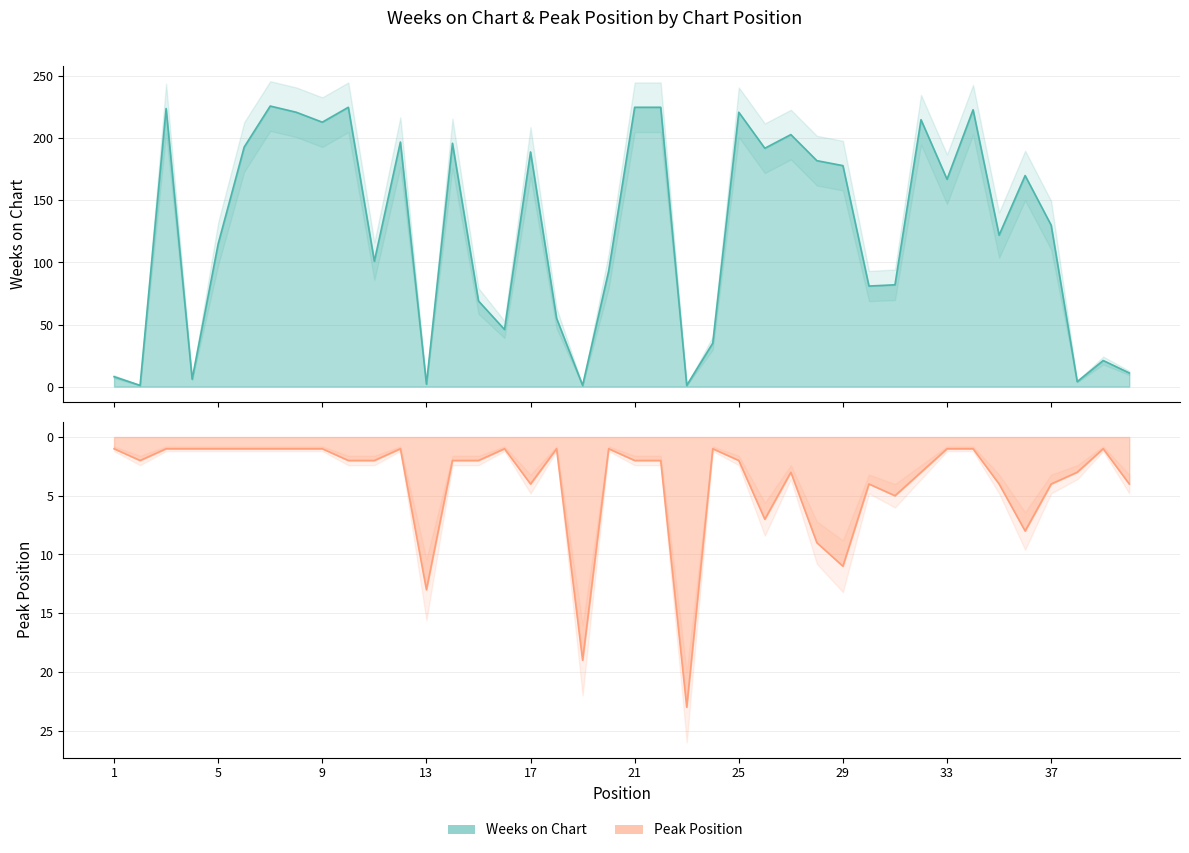

At which label does Weeks on Chart reach its minimum?

2